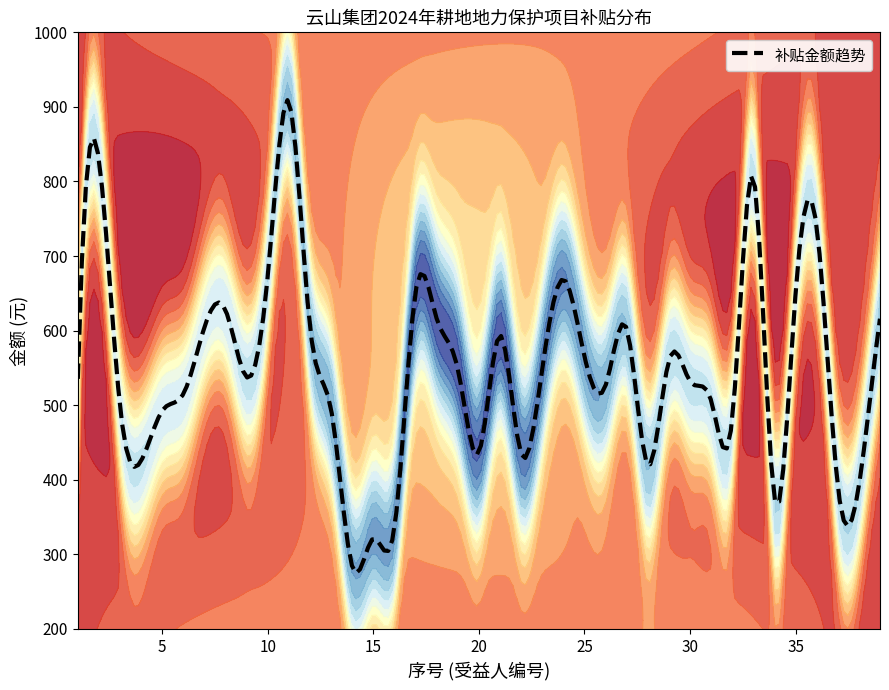

What is the change in value from 20 to 29?

+123.2